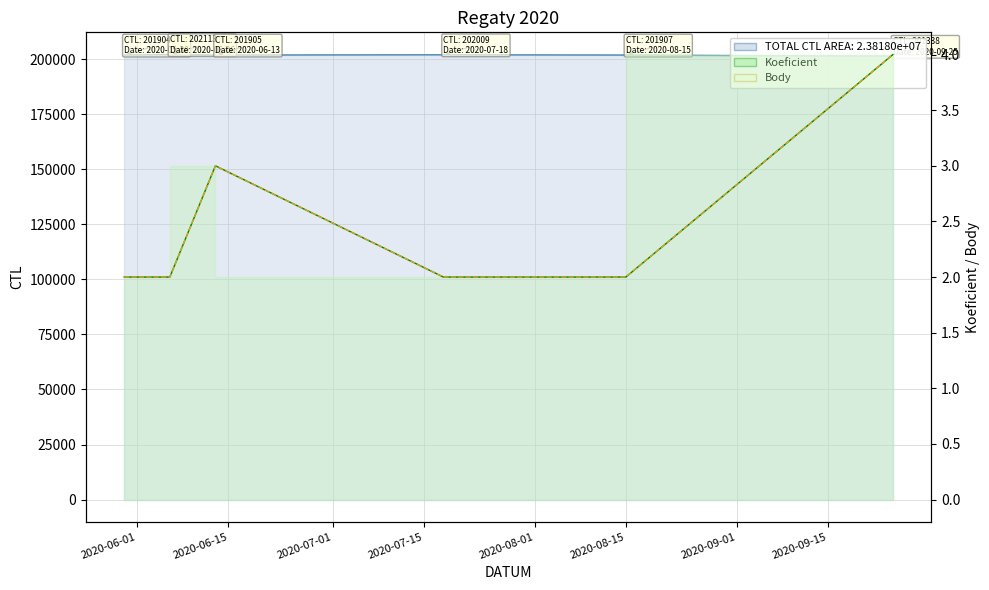

Reading left to right, what are all the values shown in this chart?

CTL: 201904	202113	201905	202009	201907	201338
Koeficient: 2	2	3	2	2	4
Body: 2	2	3	2	2	4